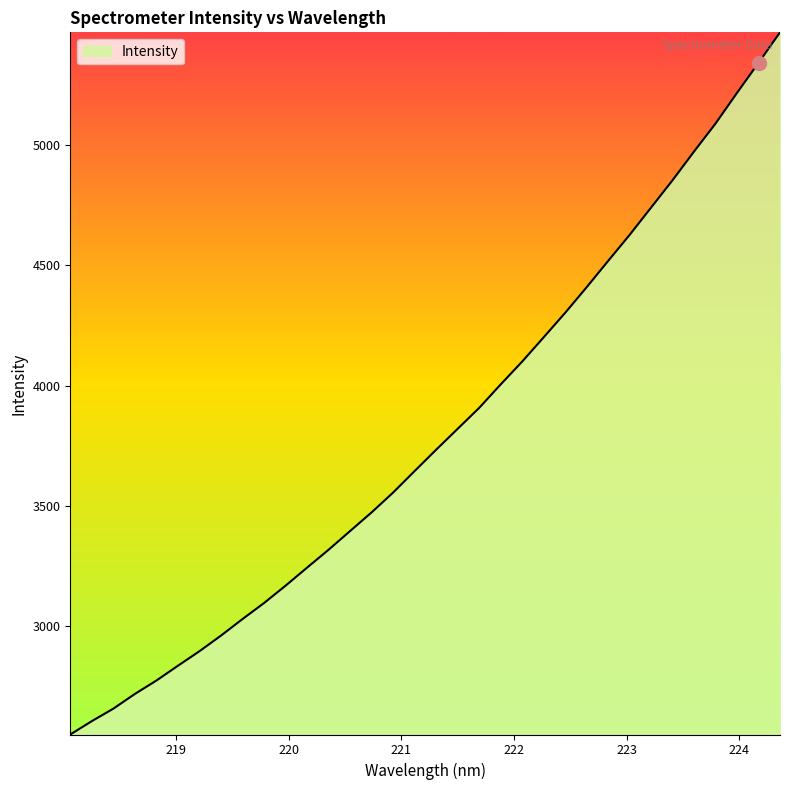

What is the minimum value shown in the chart?

2549.6